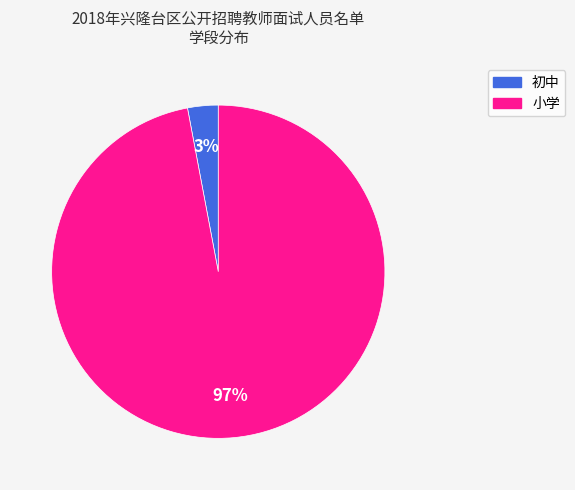

Which slice is the largest?

小学